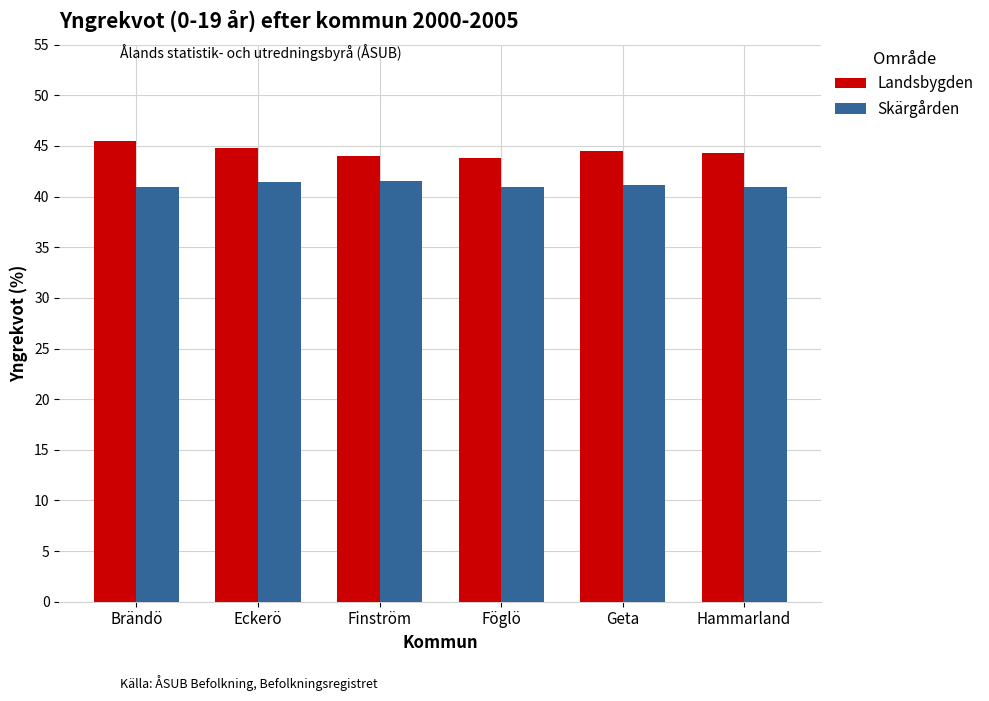

How many distinct data groups are displayed?

2